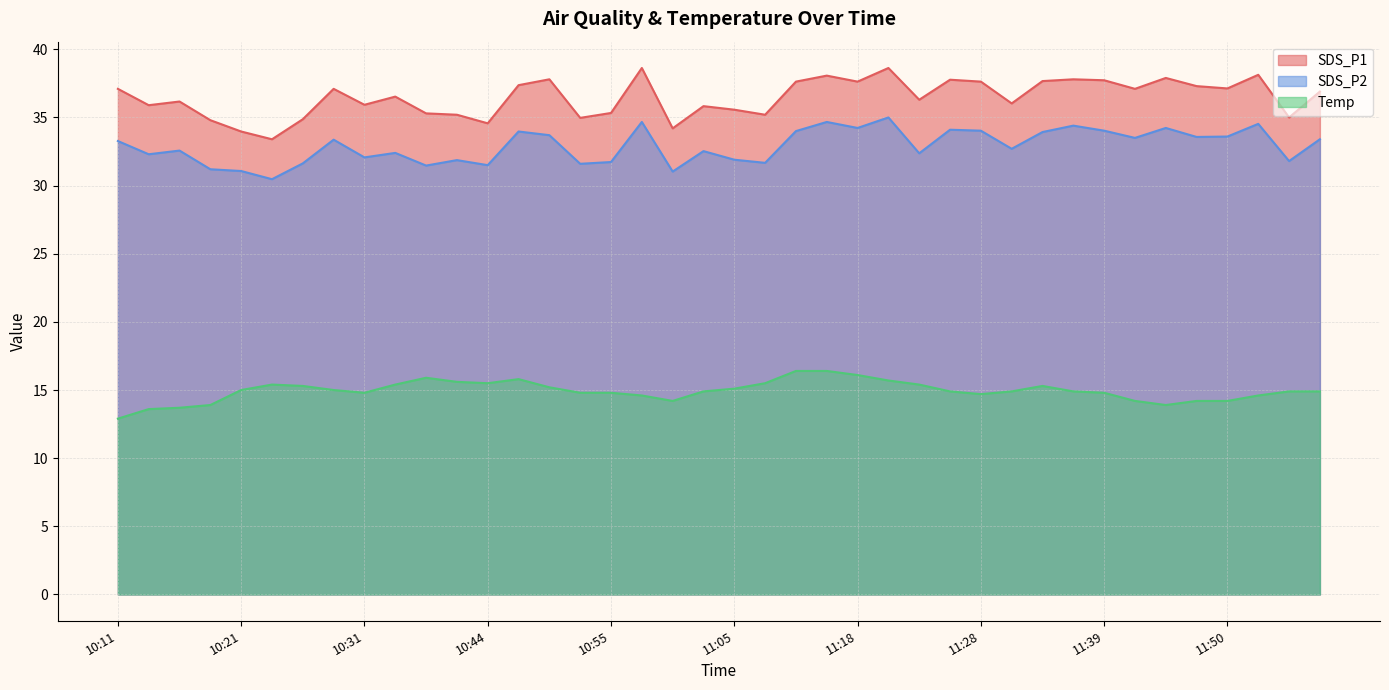

The value of SDS_P1 at 11:15 is 38.1. True or false?

True